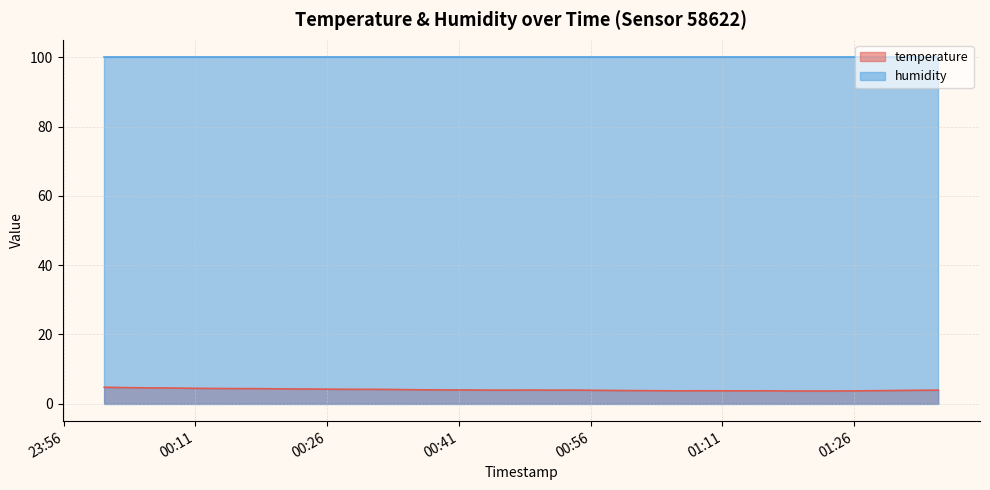

Which category has the lowest value across all series?

2023-04-25T01:18:27